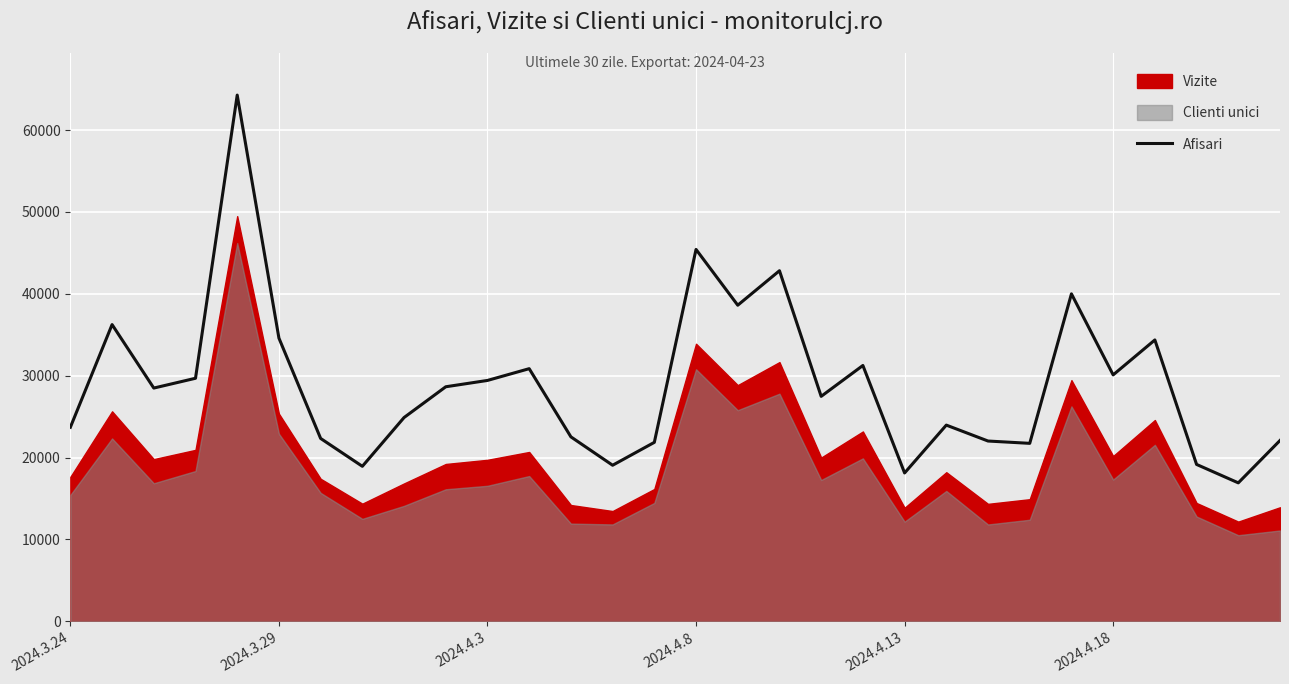

What is the average value?

28986